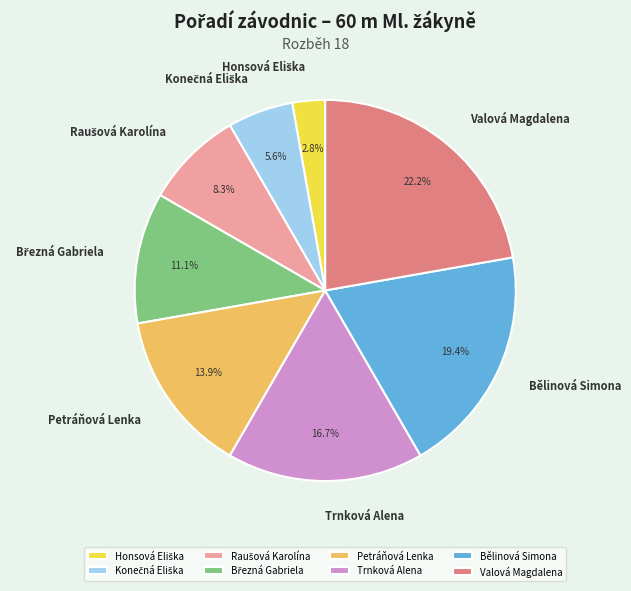

Do Petráňová Lenka and Valová Magdalena together represent more than half of the pie?

No